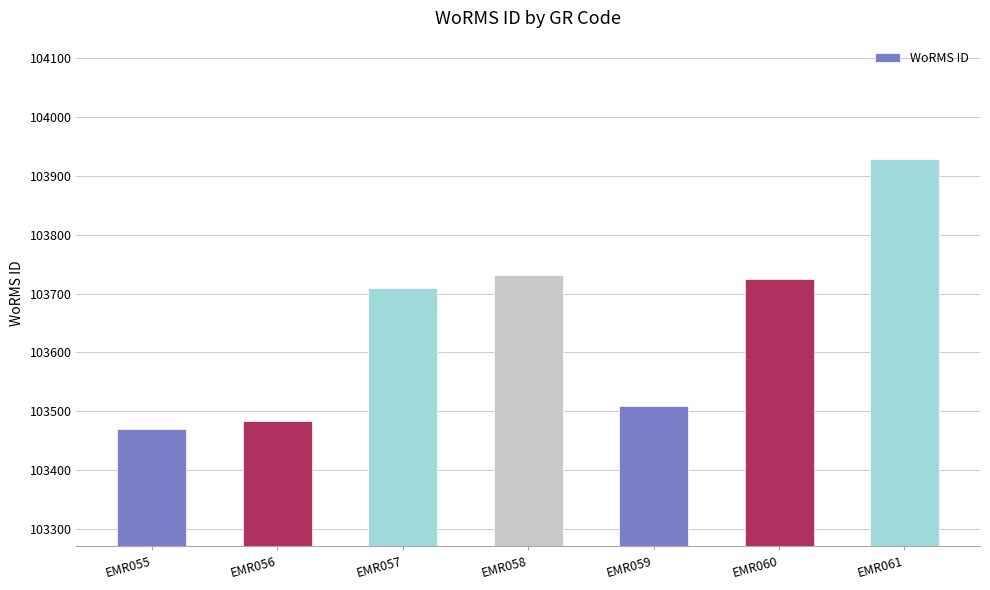

What is the value of the 1st bar from the left?

103471